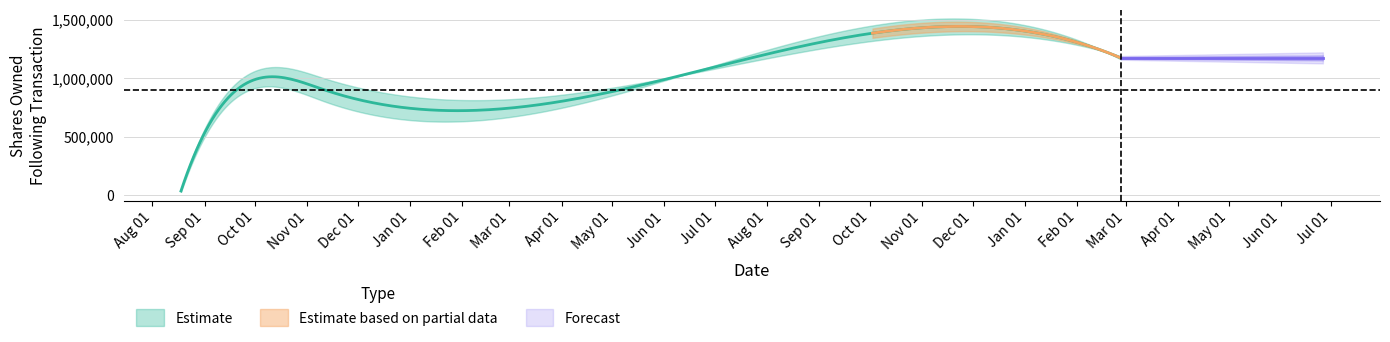

Which series changed the most between 2022-11-11 and 2024-02-27?

sharesOwnedFollowingTransaction